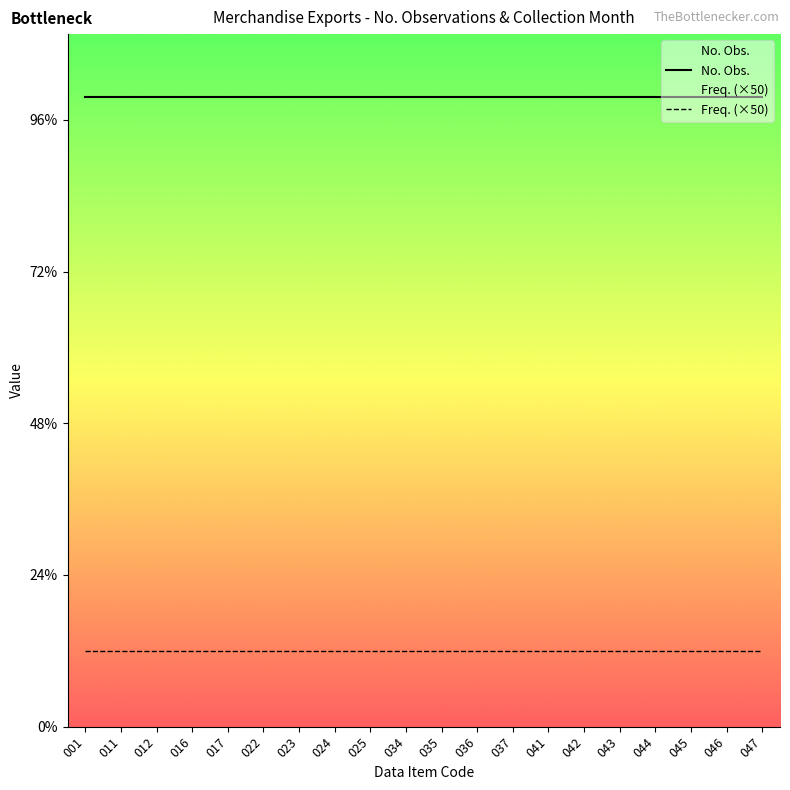

Is this an area chart (filled region under the line)?

No